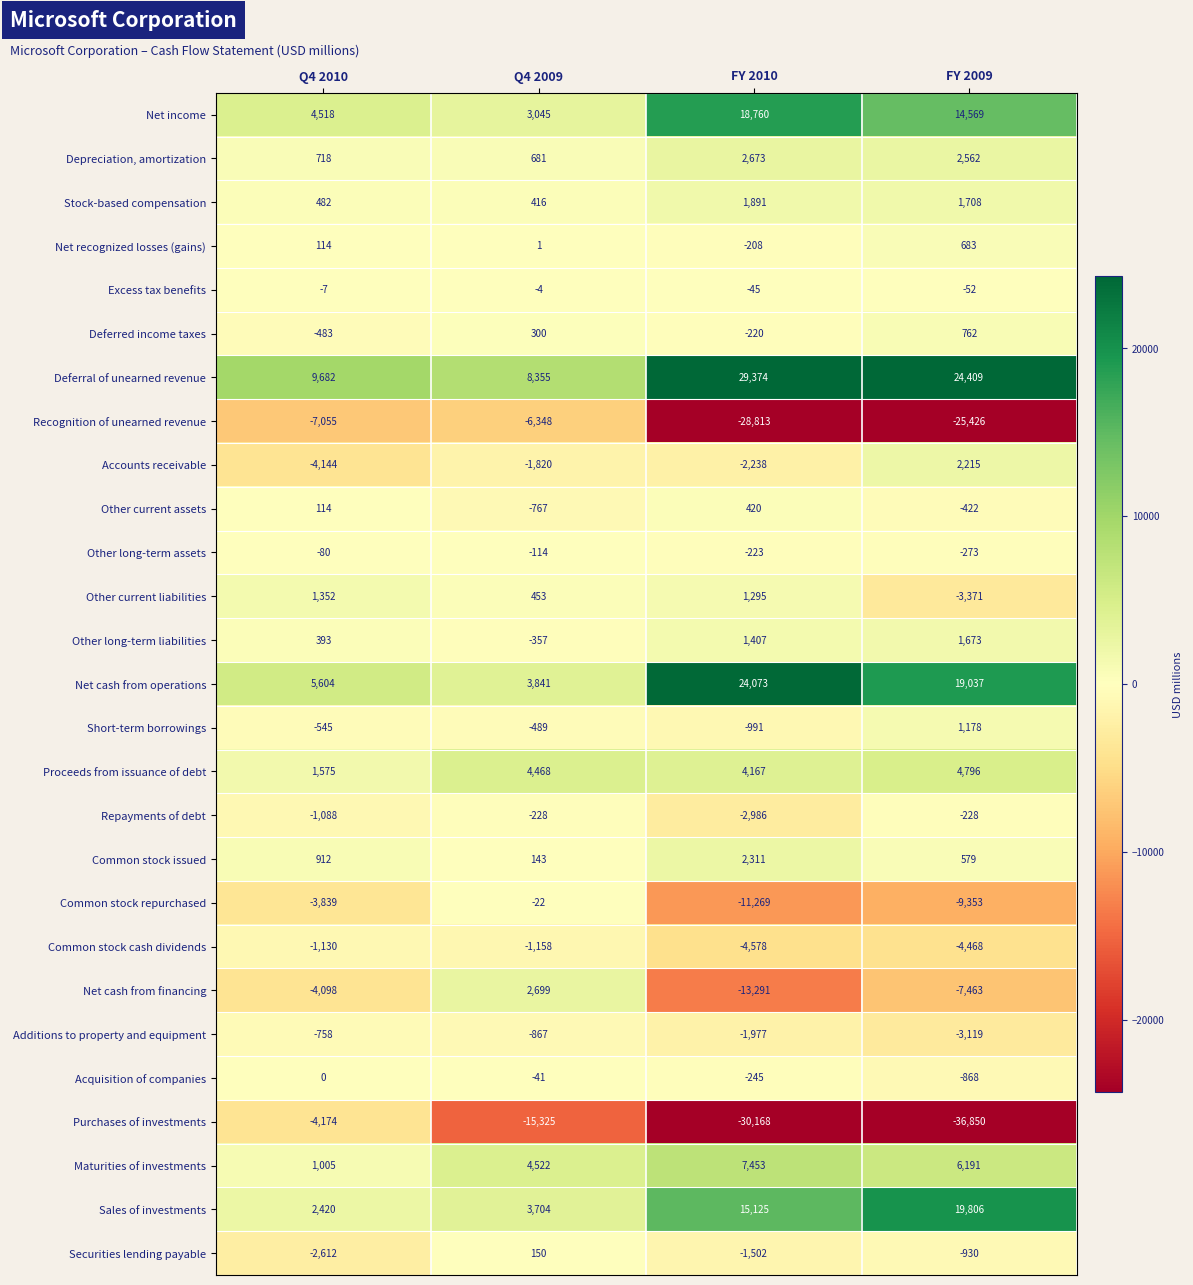

Is the value of Depreciation, amortization at Q4 2010 greater than the value of Purchases of investments at FY 2009?

Yes